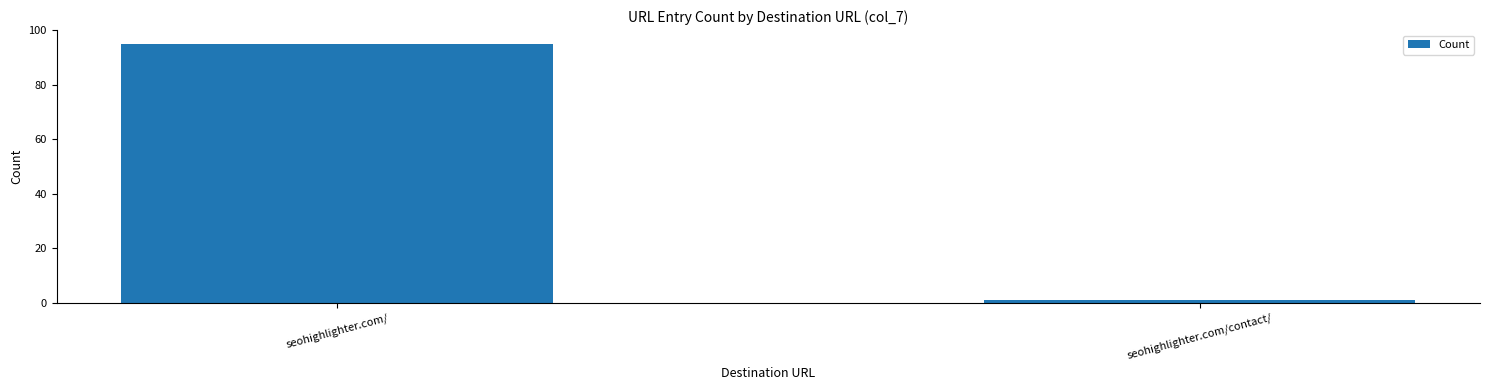

The chart shows a value of 150 at seohighlighter.com/. True or false?

False